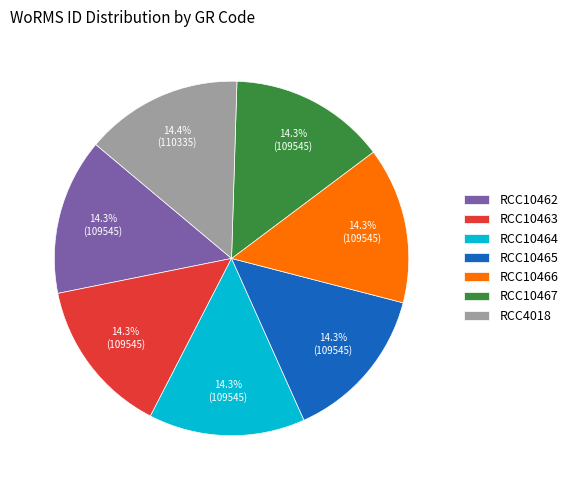

The RCC4018 slice represents 20% of the pie. True or false?

False